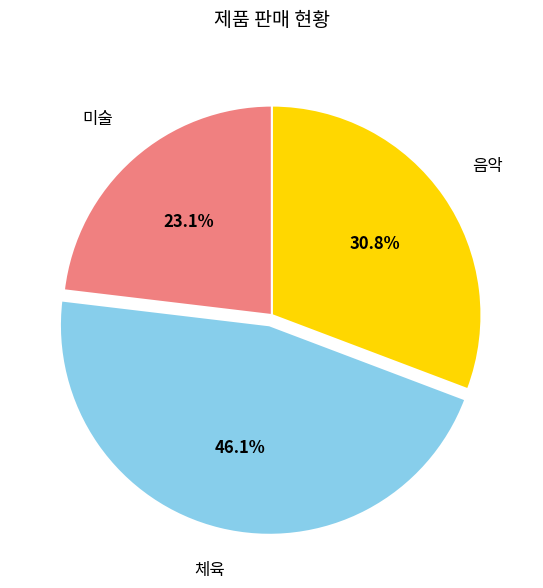

How many segments does this pie chart have?

3